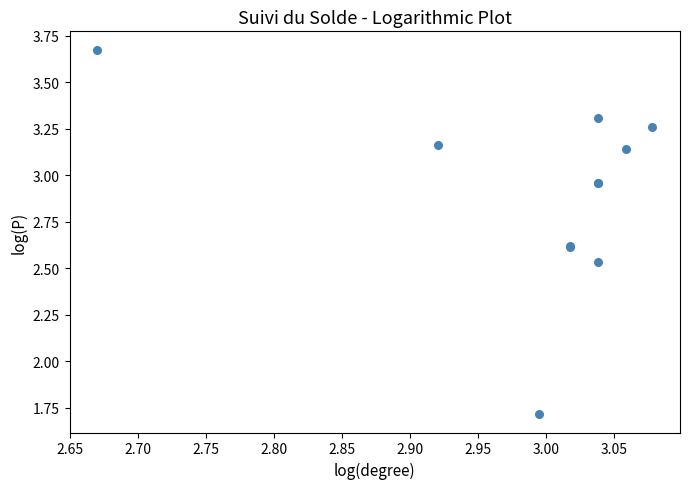

What Y value in the scatter plot is closest to 2?

1.7